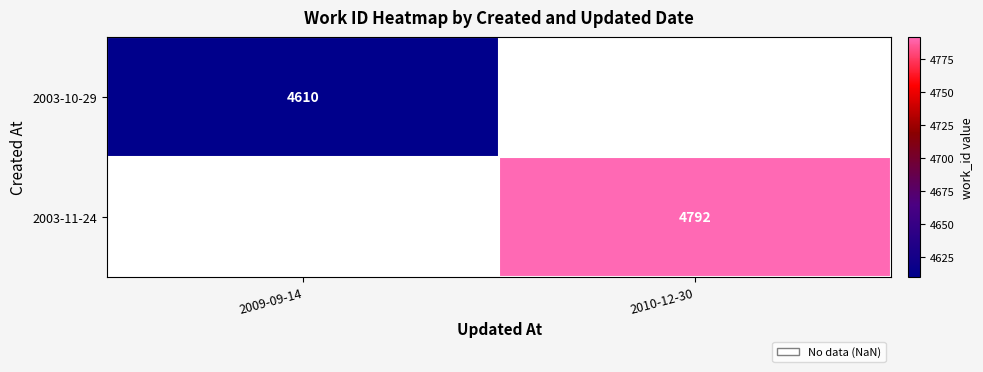

Which category has the highest value across all series?

2010-12-30